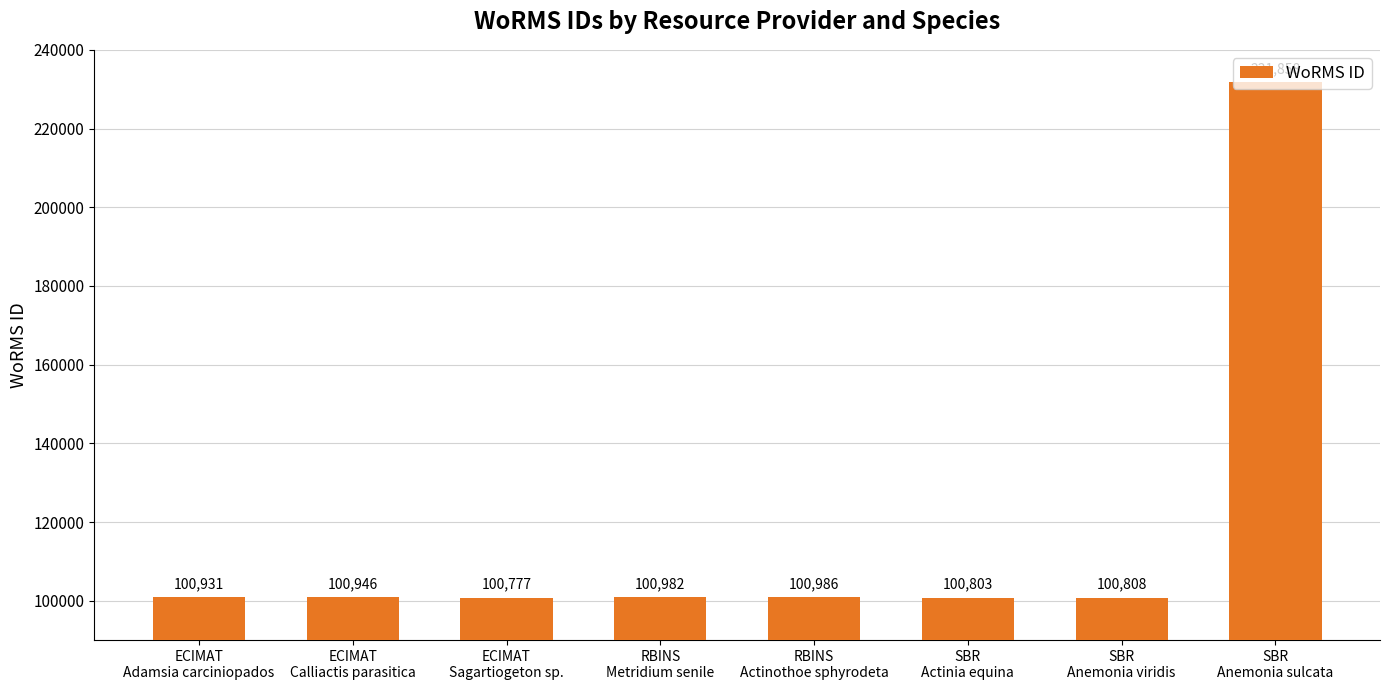

How many bars are there in total?

8